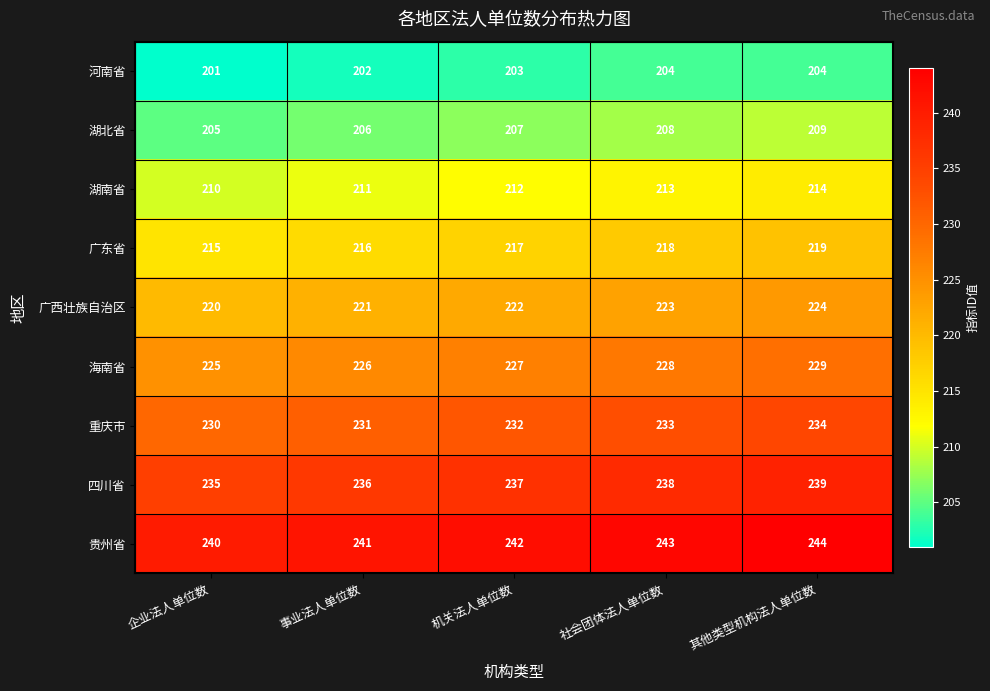

The 四川省 series shows 380 at 企业法人单位数. True or false?

False